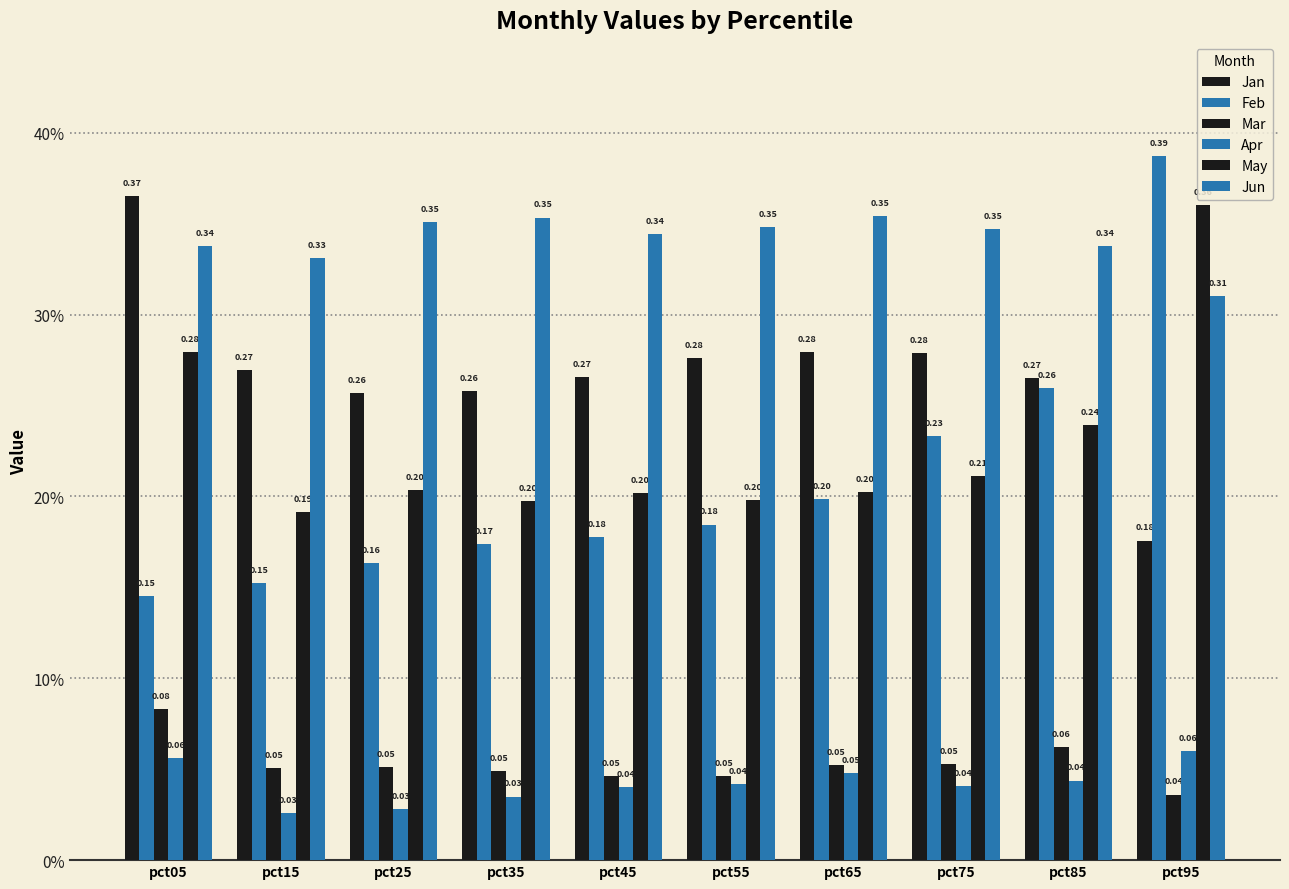

True or false: Feb has a value of 0.3 at pct85.

True